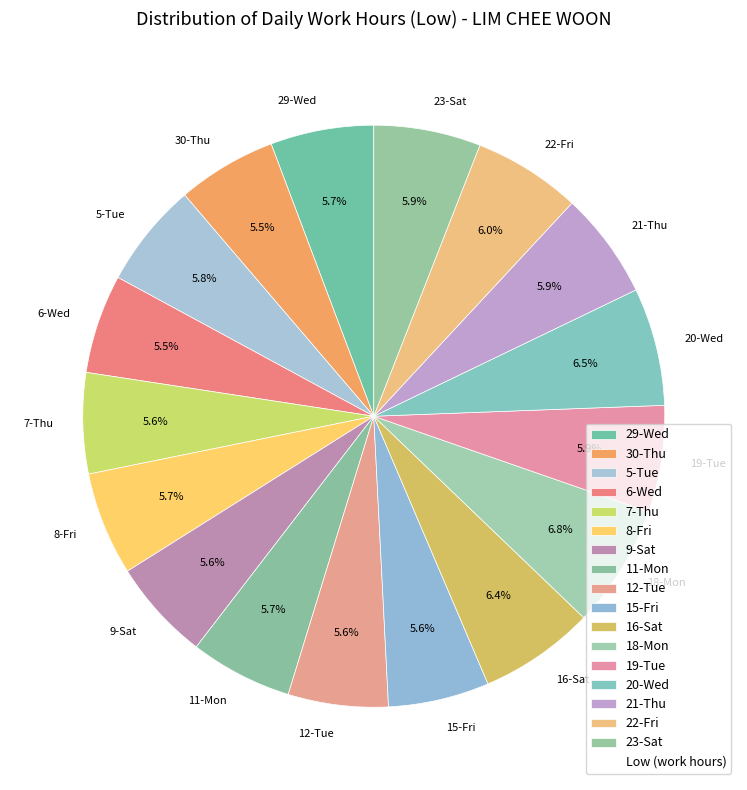

To the nearest percent, what portion does 8-Fri represent?

6%